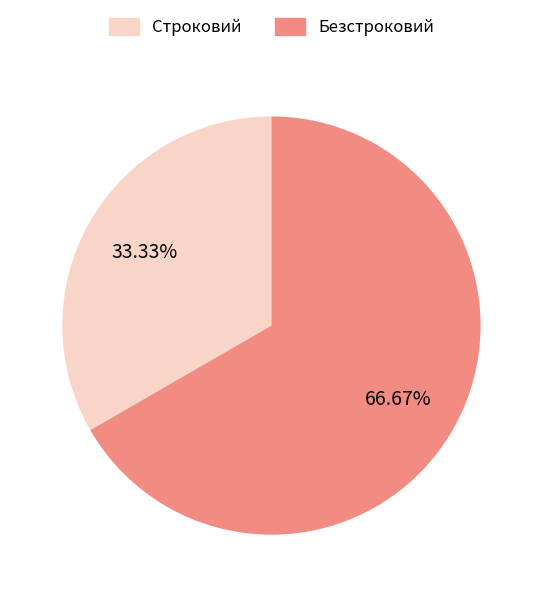

Approximately how many times larger is the value at Строковий compared to Безстроковий?

0.5